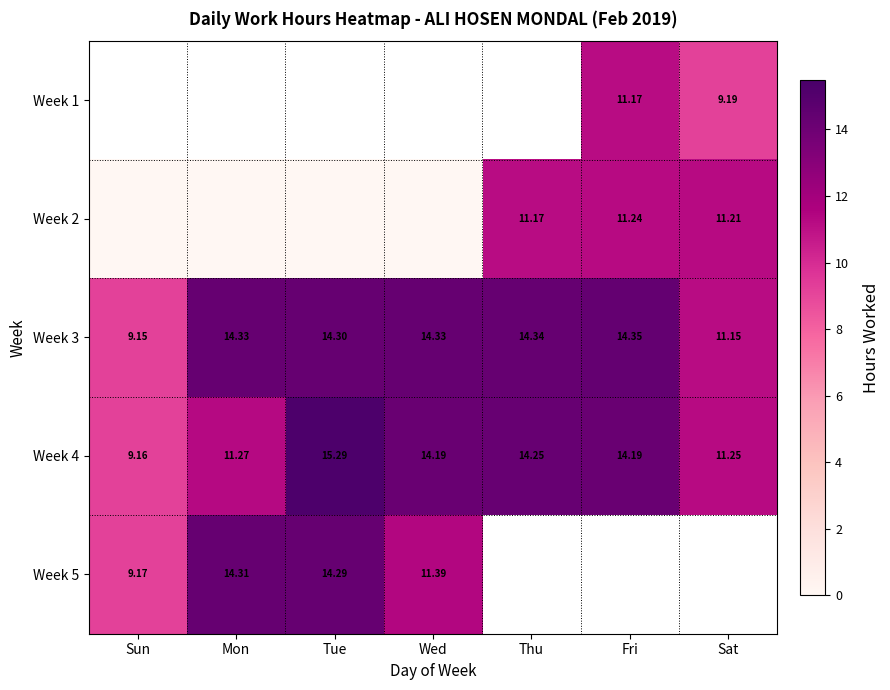

Count the number of data series in this chart.

5